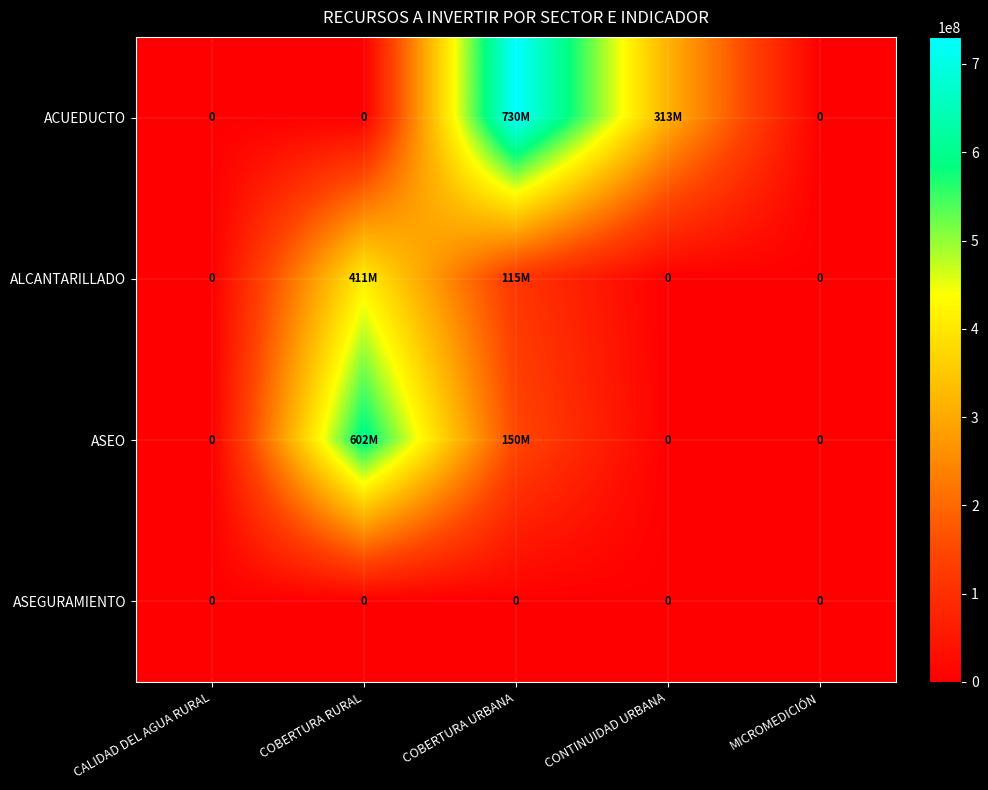

At how many categories does at least one series exceed 288581841?

3